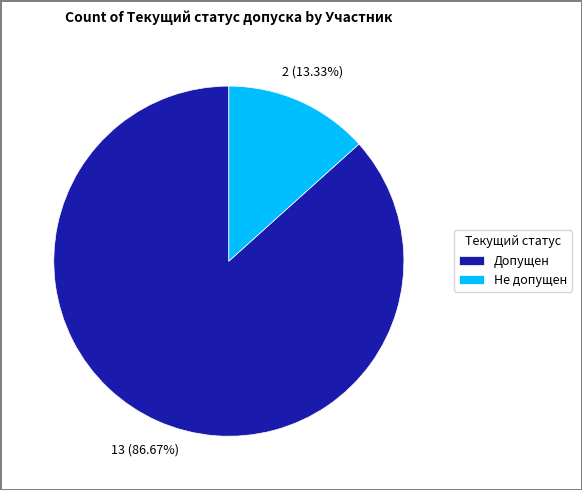

Between Допущен and Не допущен, which is larger?

Допущен